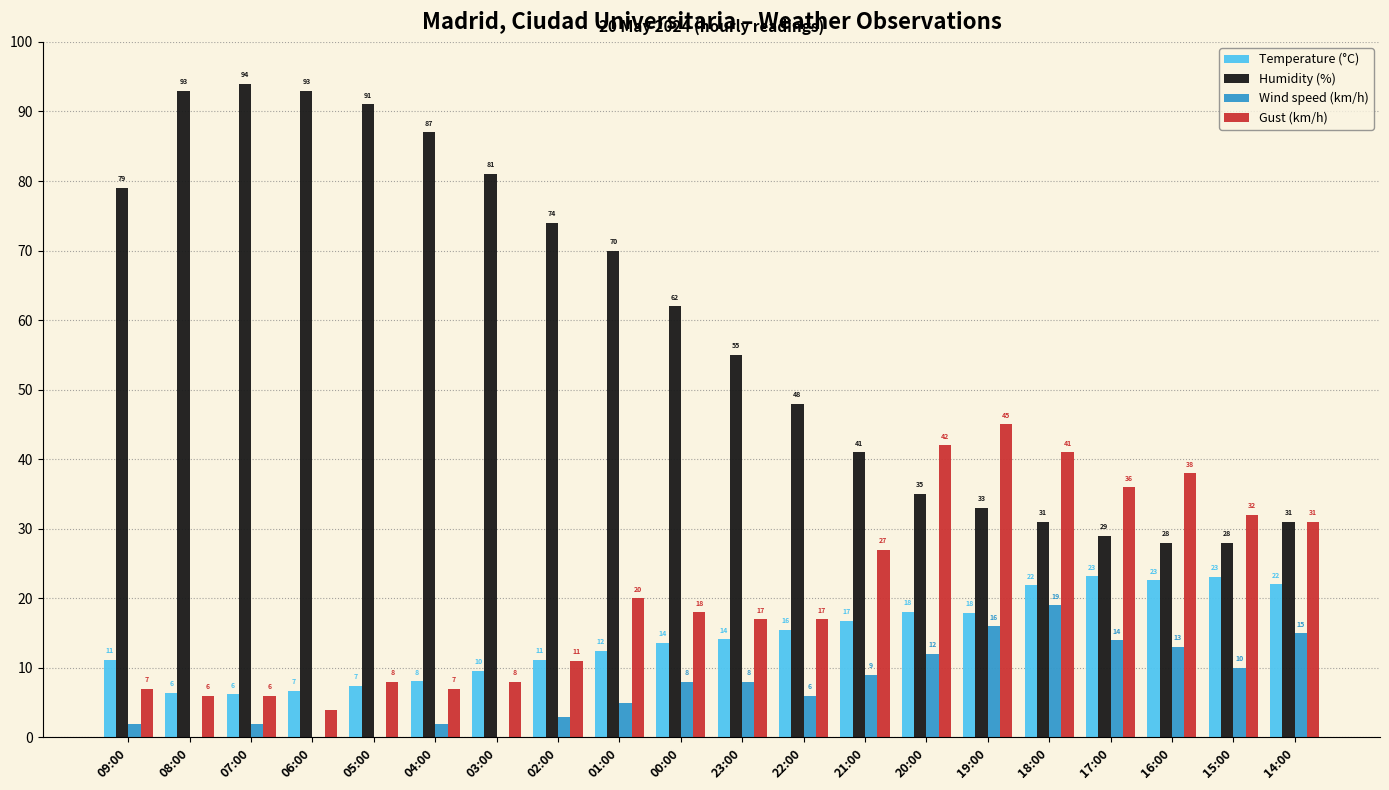

True or false: Wind speed (km/h) has a value of 9.0 at 21:00.

True